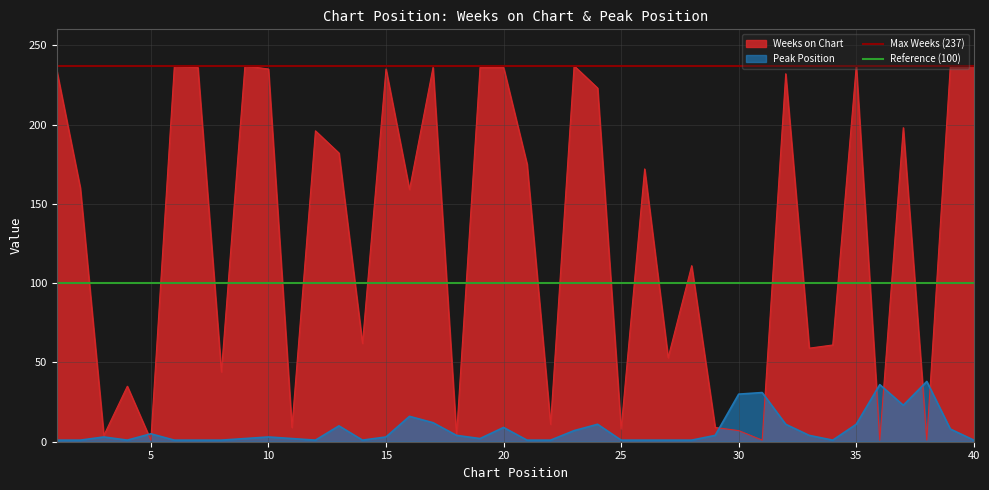

At which label is Weeks on Chart closest to 119?

28